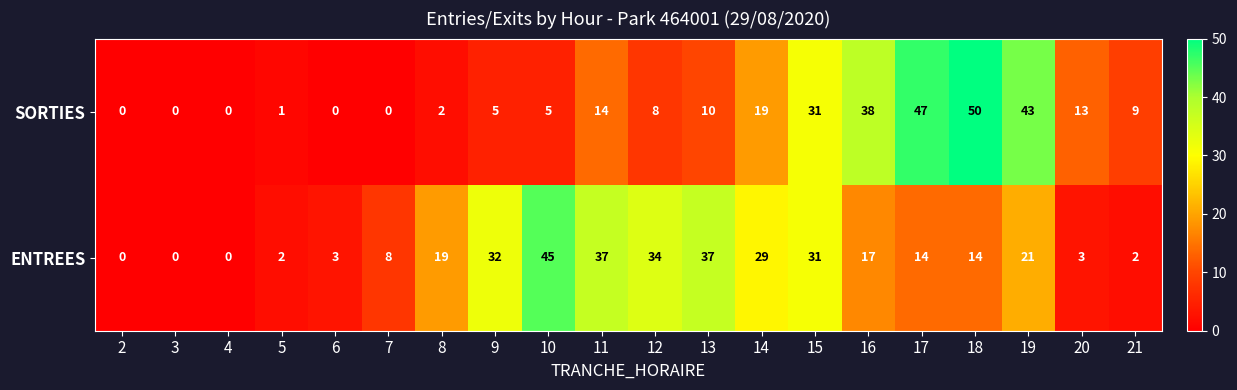

What is the difference between the highest and lowest values at 11?

23